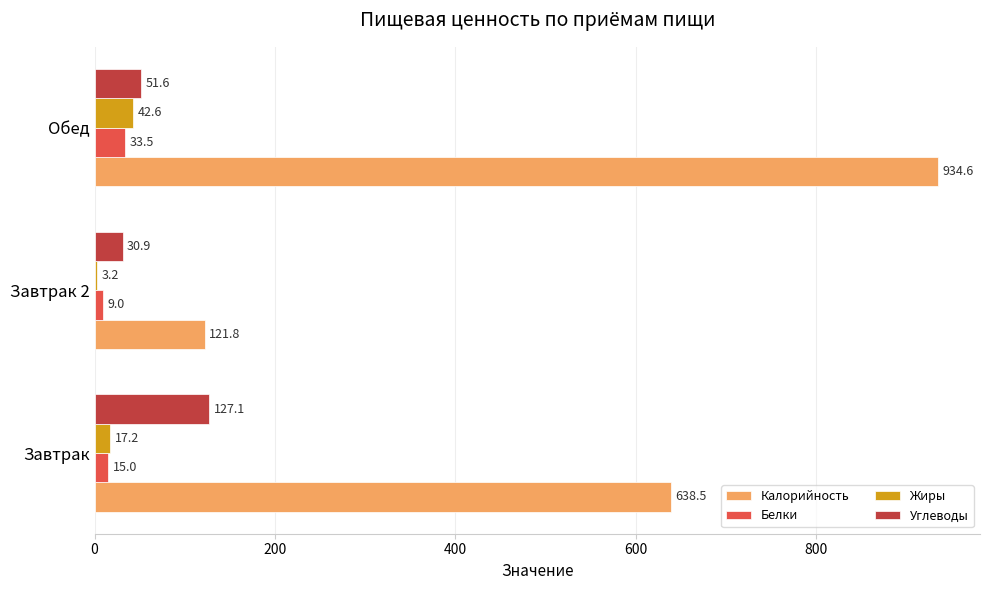

At which category is the sum across all series the highest?

Обед